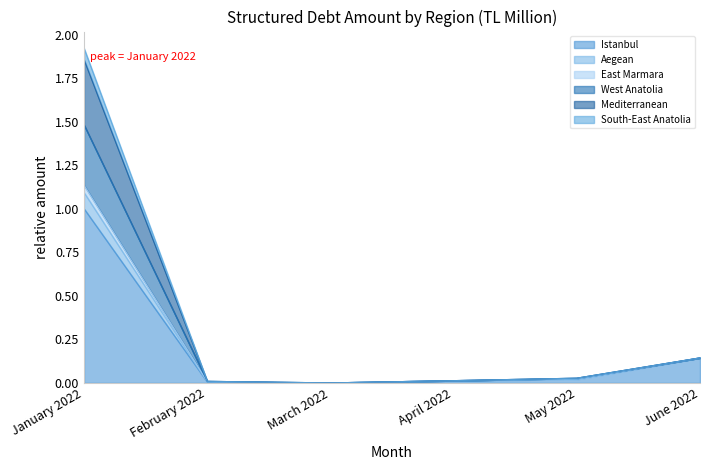

At which category is the sum across all series the highest?

January 2022